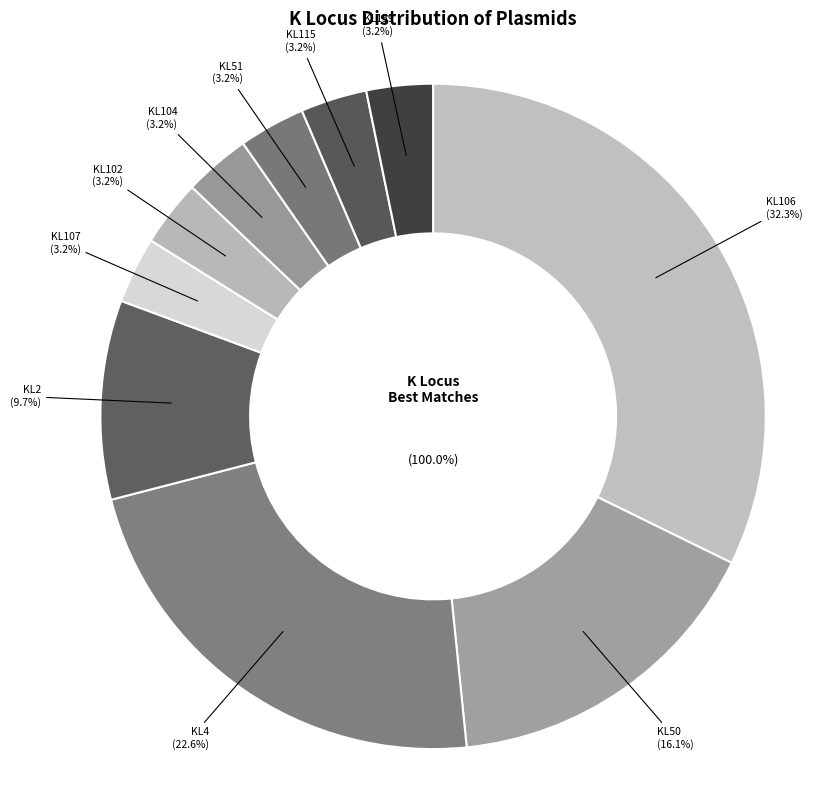

What portion of the pie excludes unknown (best match = KL2)?

90.3%